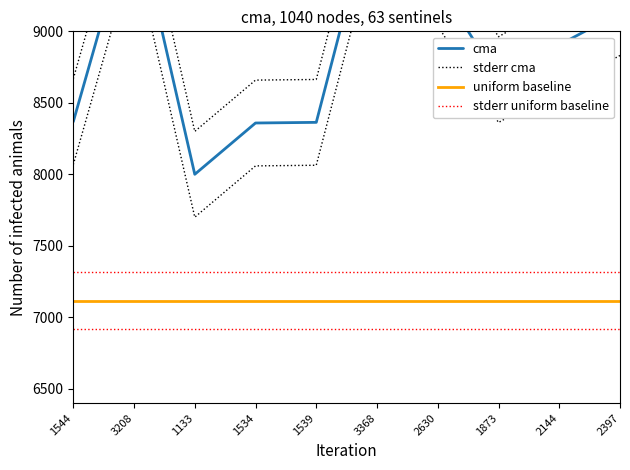

What is the spread (max minus min) of values at 2397?

2315.7